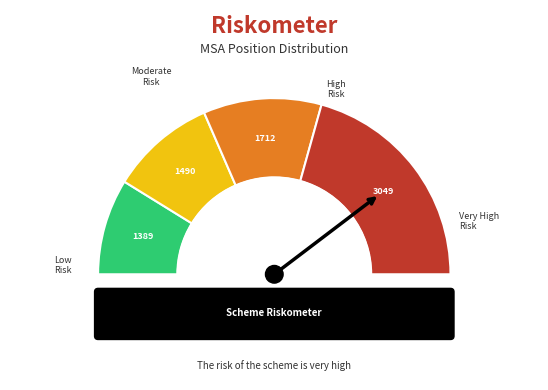

Does any single category account for the majority?

No